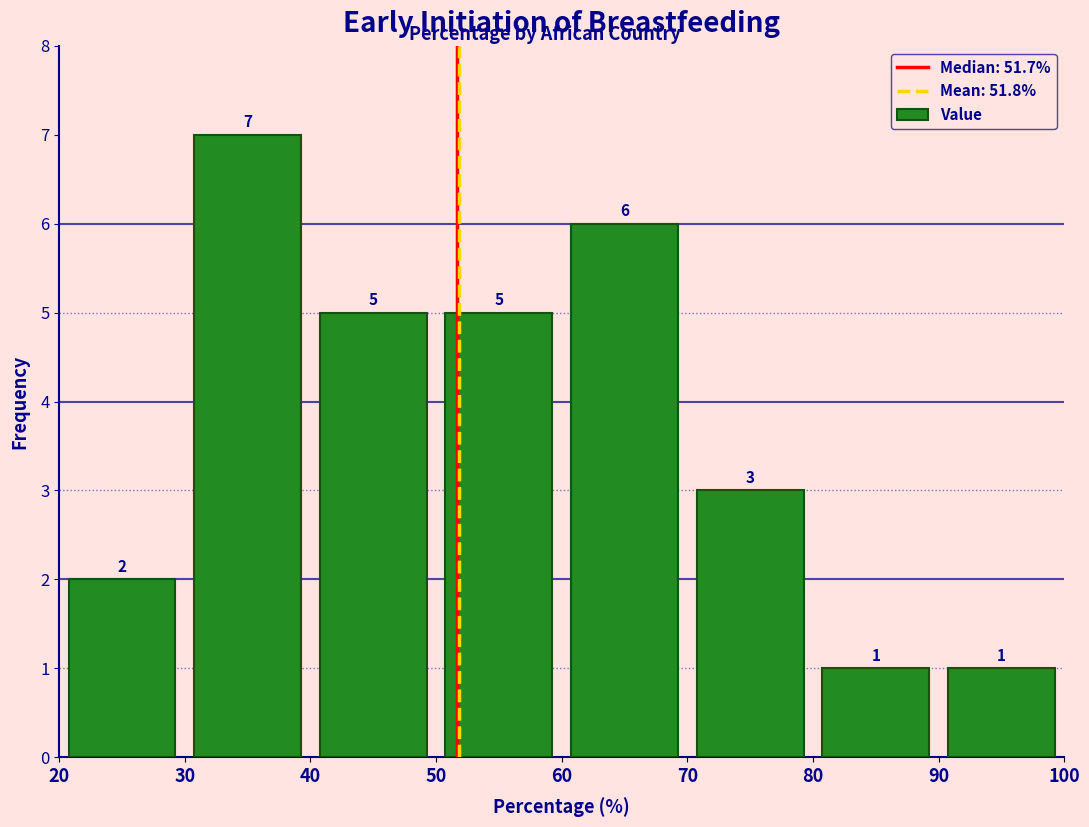

Reading left to right, transcribe this chart: for each bar, give the range it covers on the x-axis and its height.

20 to 30: 2
30 to 40: 7
40 to 50: 5
50 to 60: 5
60 to 70: 6
70 to 80: 3
80 to 90: 1
90 to 100: 1